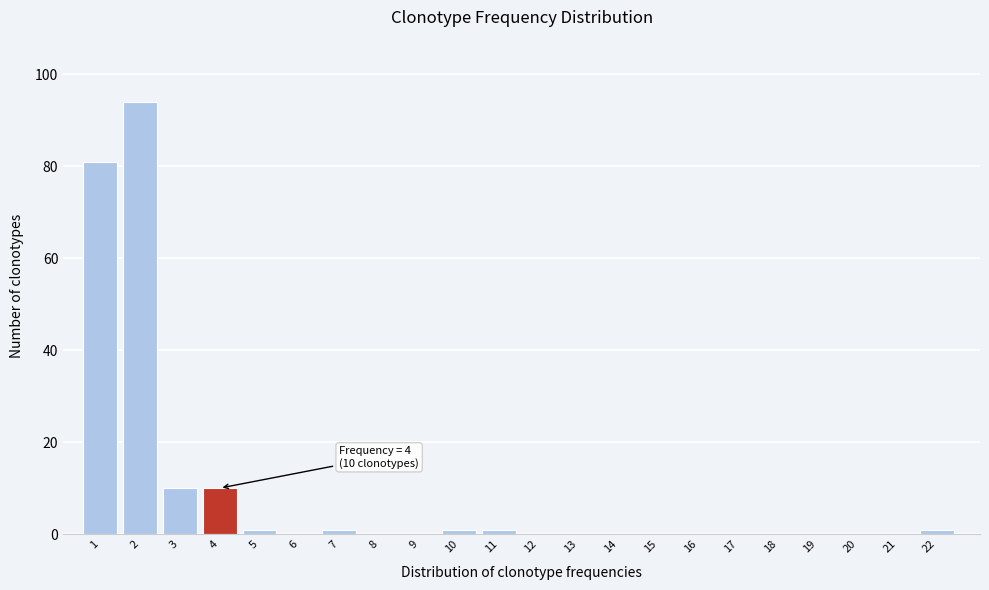

Reading right to left, transcribe all the data shown in this chart.

22=1	21=0	20=0	19=0	18=0	17=0	16=0	15=0	14=0	13=0	12=0	11=1	10=1	9=0	8=0	7=1	6=0	5=1	4=10	3=10	2=94	1=81